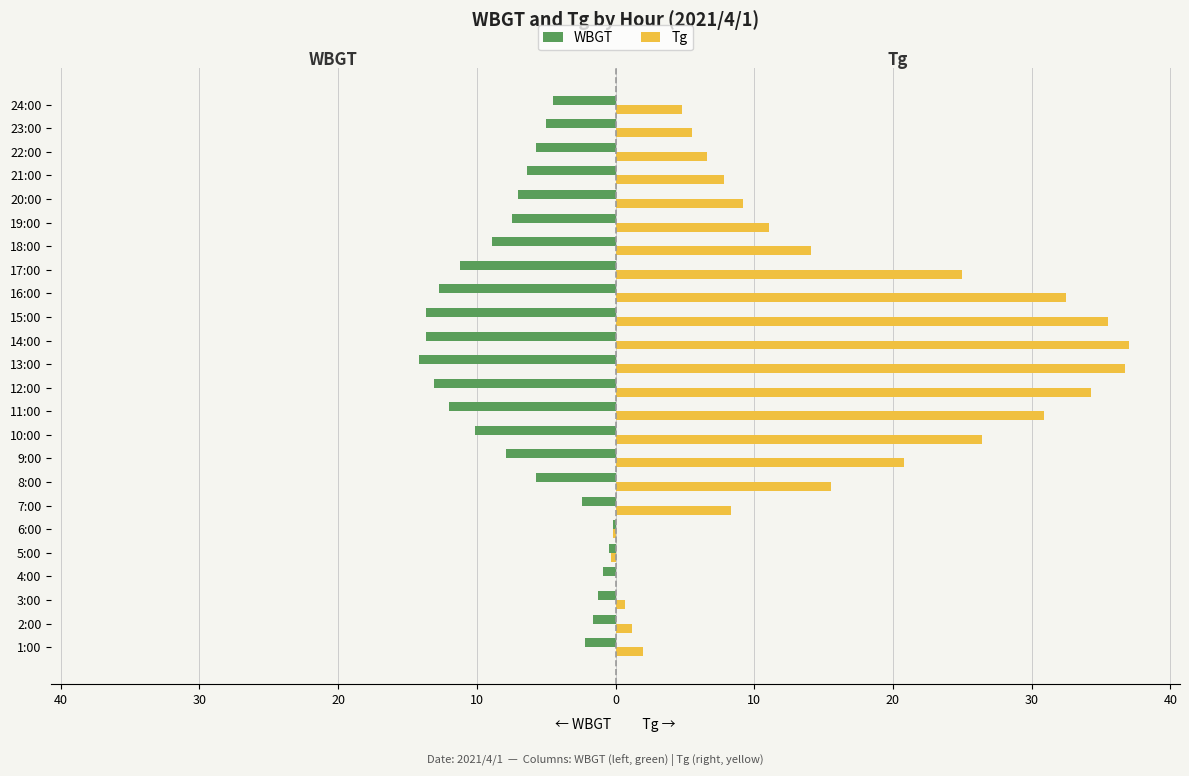

What are all the series names shown in the legend?

WBGT, Tg